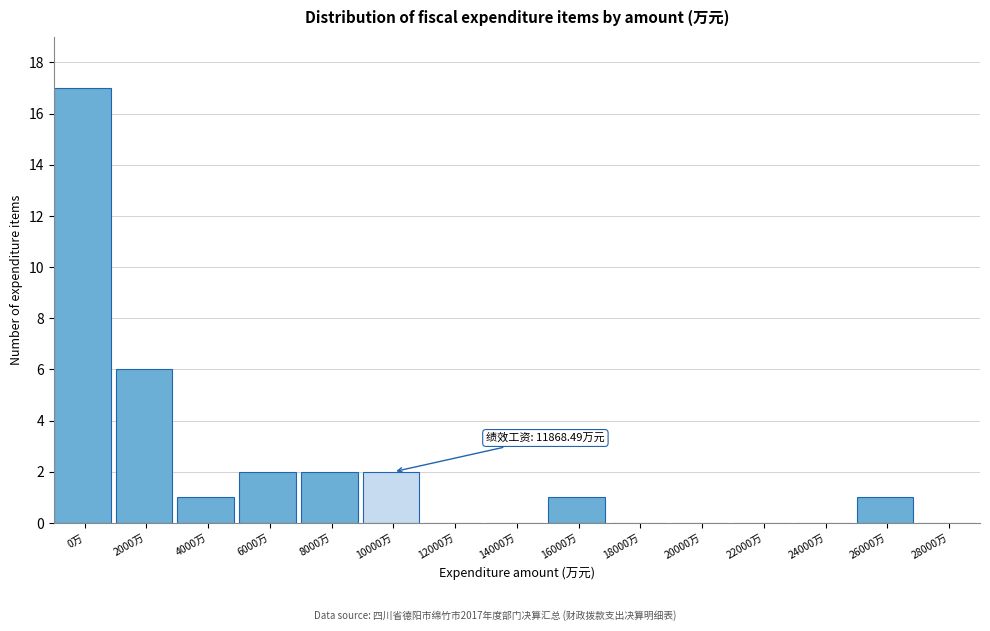

Reading right to left, transcribe all the data shown in this chart.

28000万=0	26000万=1	24000万=0	22000万=0	20000万=0	18000万=0	16000万=1	14000万=0	12000万=0	10000万=2	8000万=2	6000万=2	4000万=1	2000万=6	0万=17